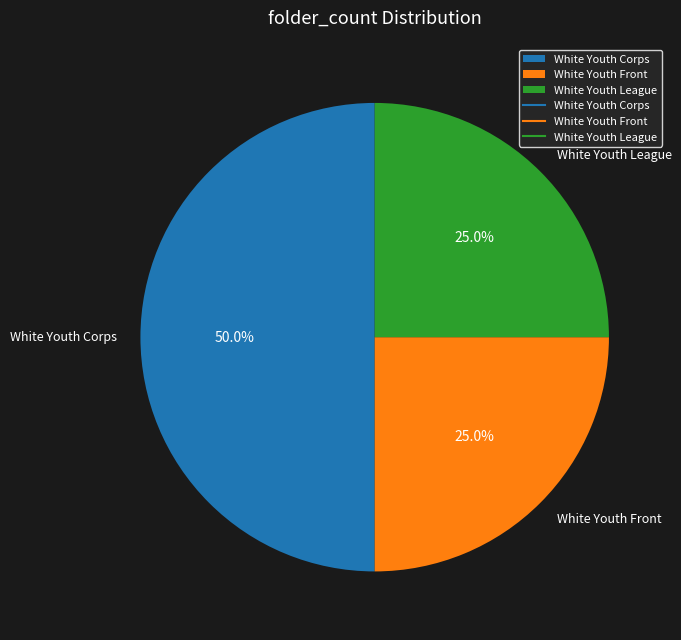

What percentage is the White Youth Front slice, to the nearest percent?

25%